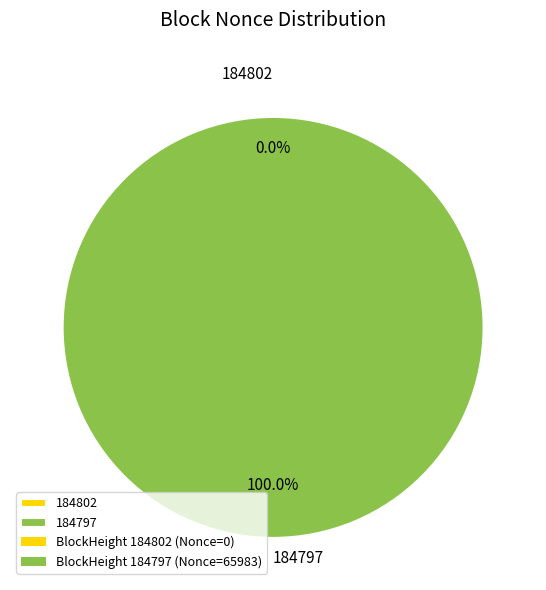

To the nearest percent, what is the difference between the 184802 and 184797 slice percentages?

100%